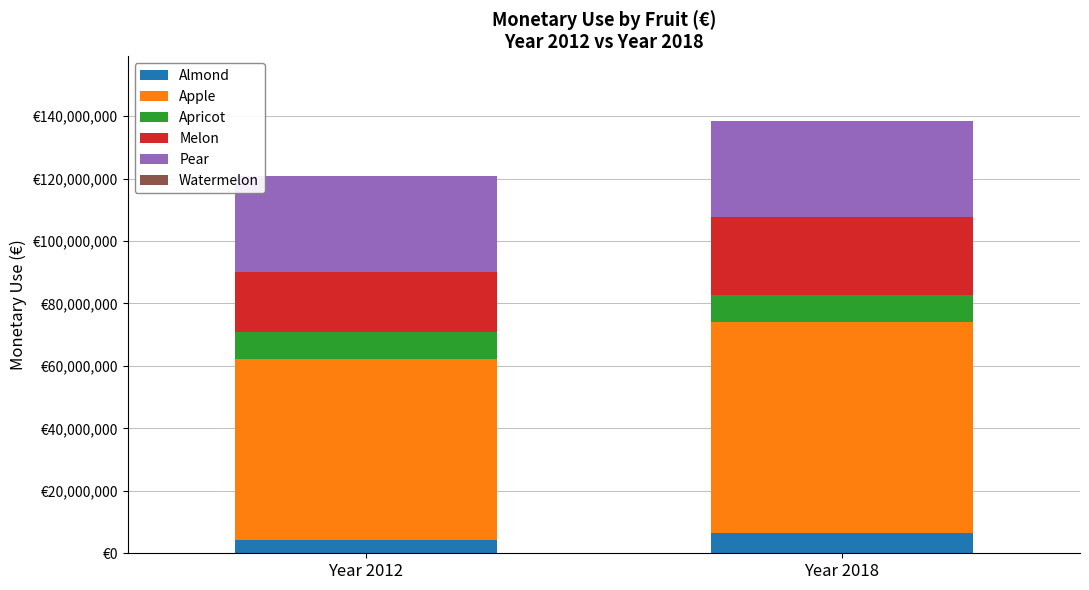

The Melon series shows 19226899.1 at Year 2012. True or false?

True